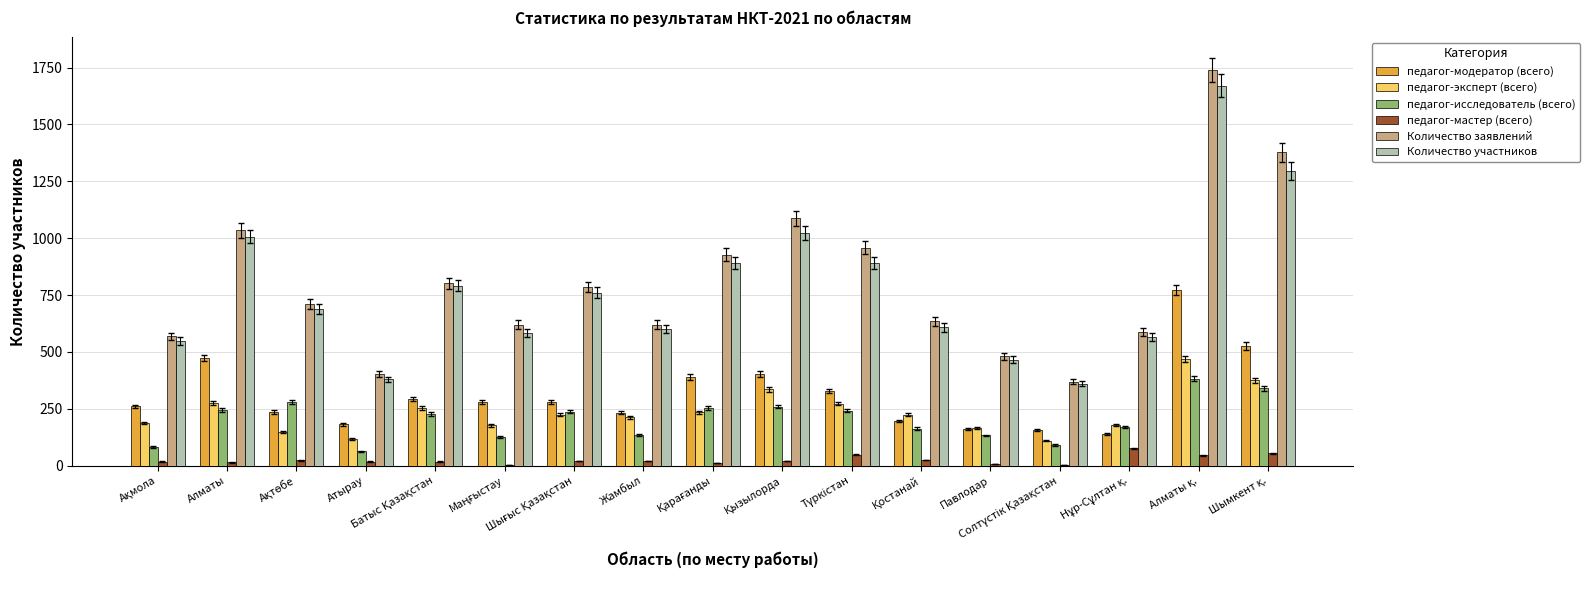

Is the value of Количество заявлений at Жамбыл greater than the value of Количество участников at Атырау?

Yes